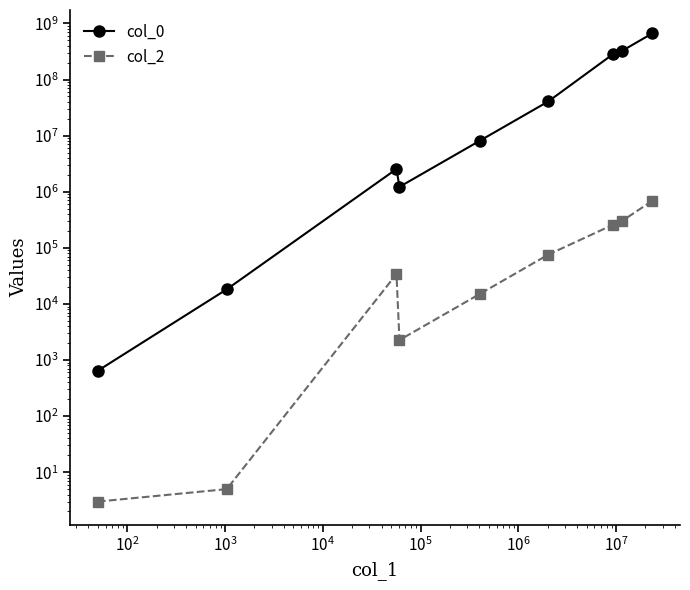

At $\mathdefault{10^{5}}$, list the series in order from largest to smallest.

col_0, col_2